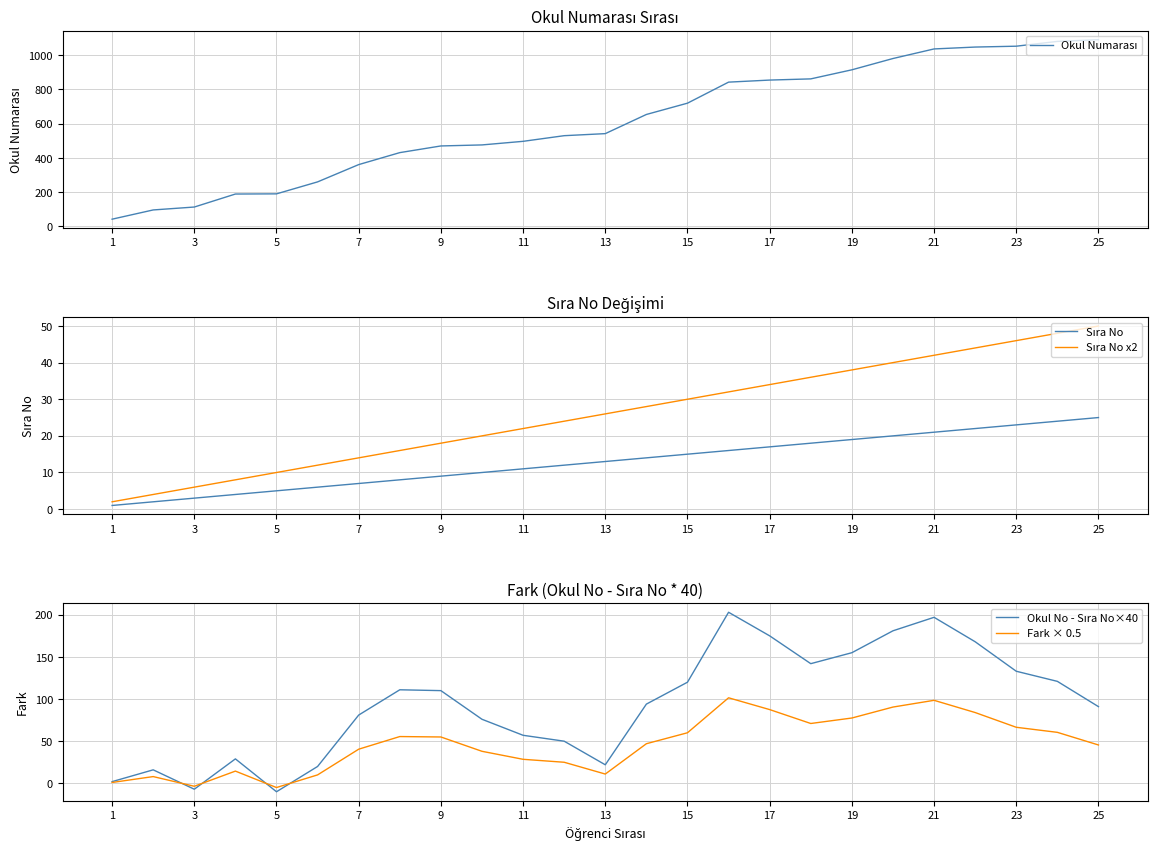

The Fark × 0.5 series shows 87.5 at 17. True or false?

True